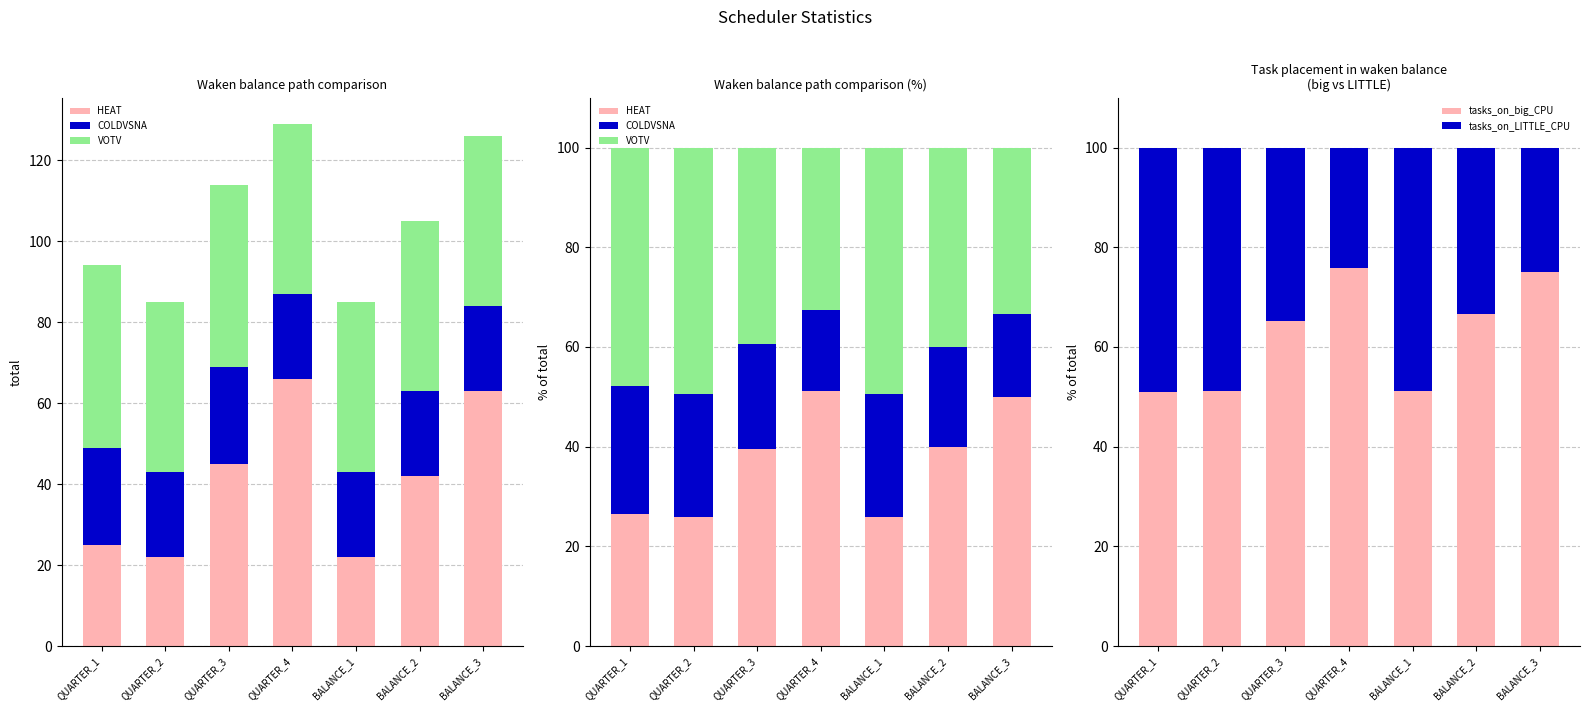

Are the bars horizontal?

No